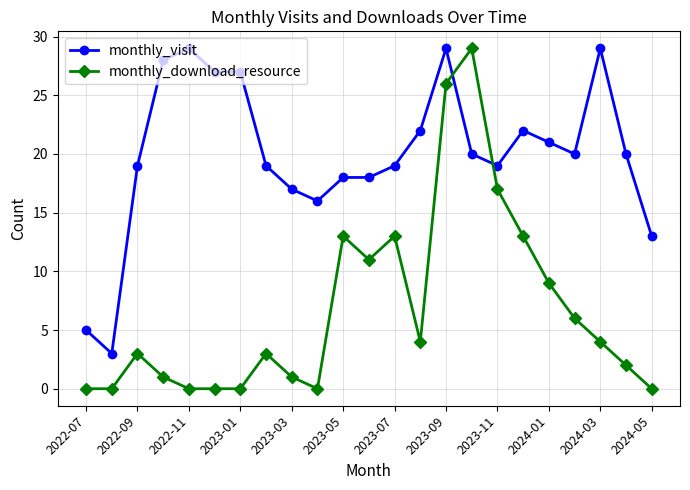

How many lines are shown in the chart?

2